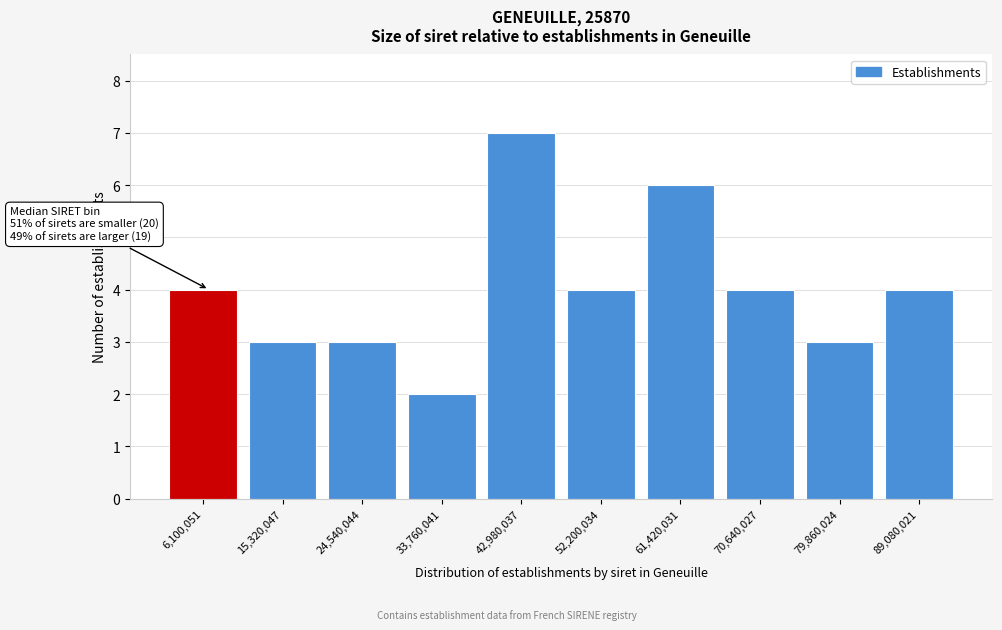

Reading right to left, transcribe all the data shown in this chart.

89,080,021=4	79,860,024=3	70,640,027=4	61,420,031=6	52,200,034=4	42,980,037=7	33,760,041=2	24,540,044=3	15,320,047=3	6,100,051=4